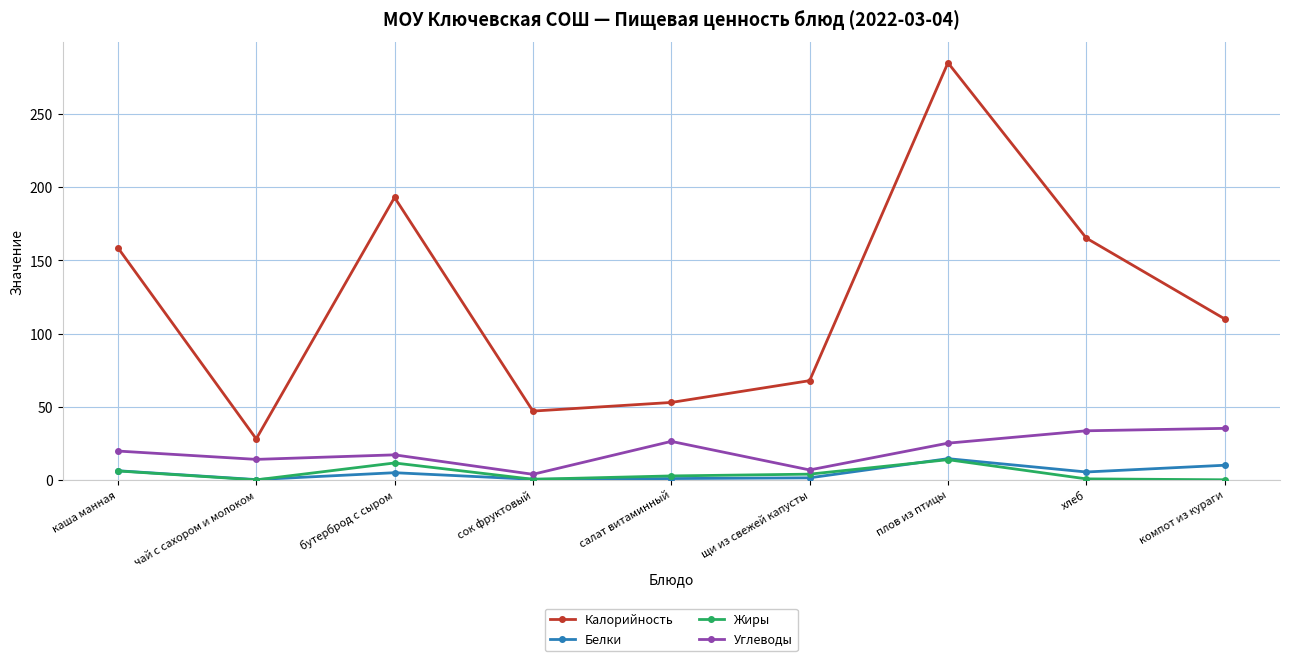

What is the label of the 9th point from the right?

каша манная